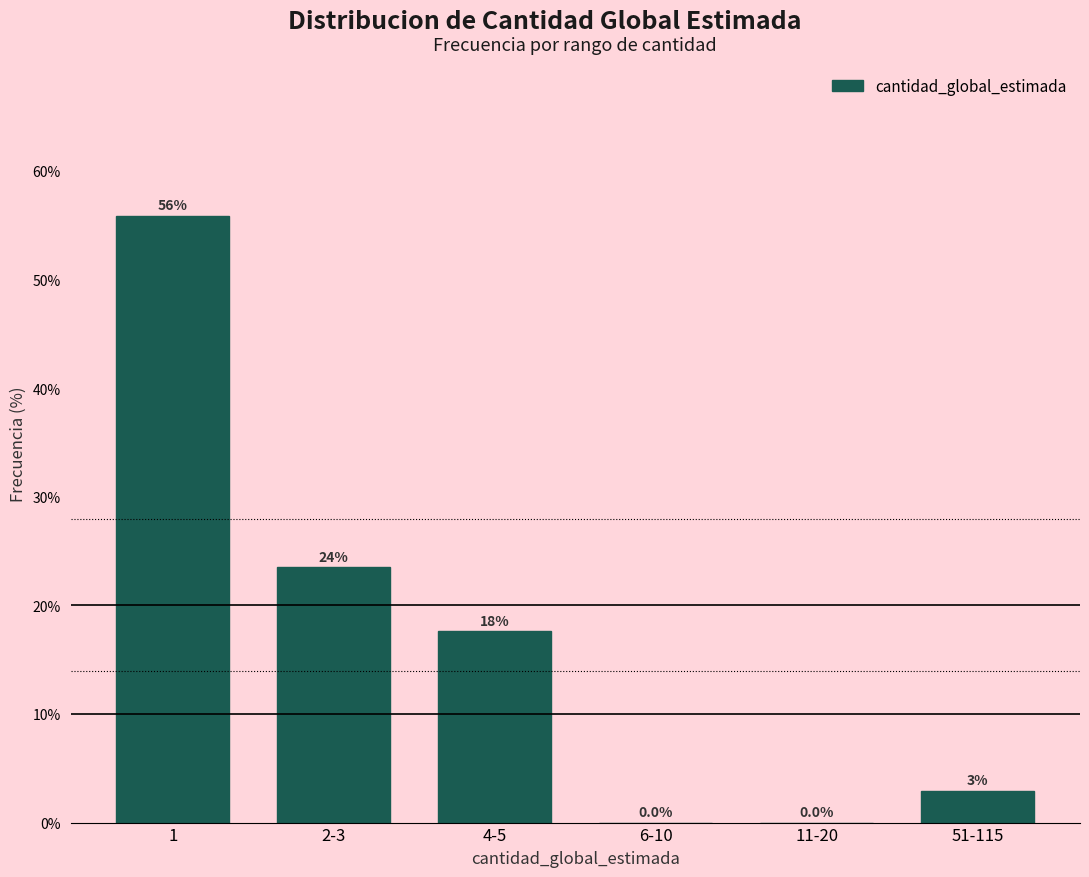

Where is the data nearest to the value 27?

2-3